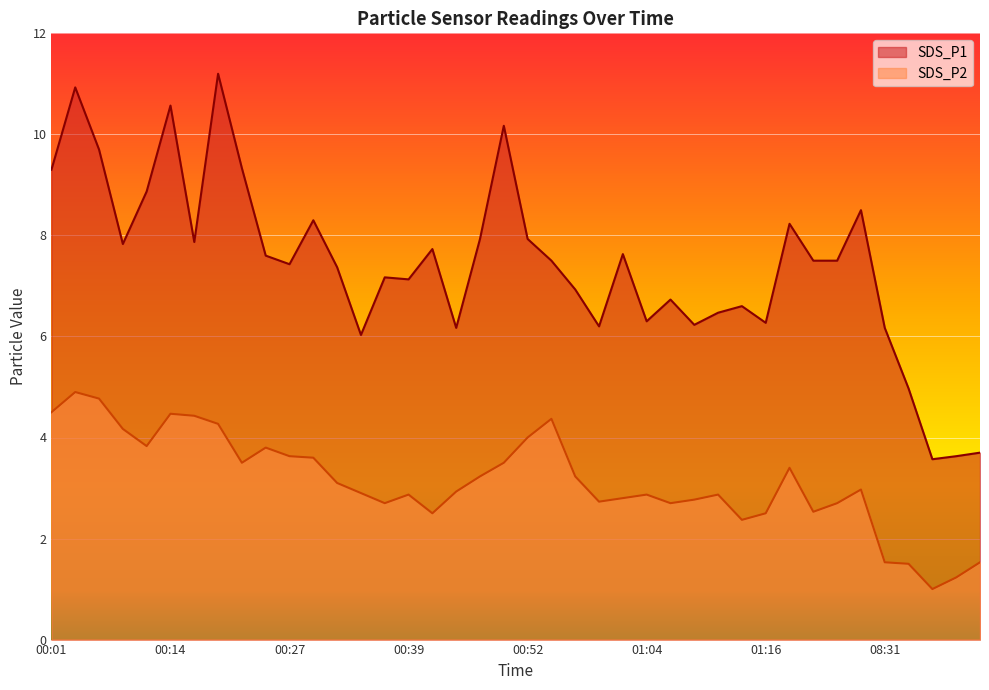

Rank the series by their average value, from lowest to highest.

SDS_P2, SDS_P1